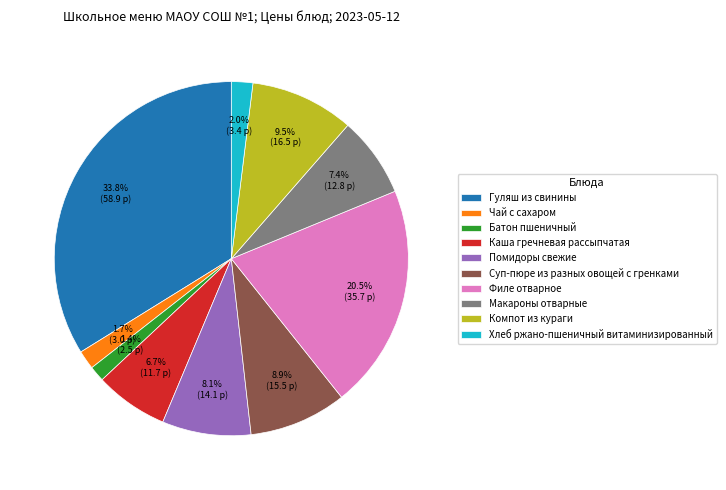

The Каша гречневая рассыпчатая slice represents 1% of the pie. True or false?

False